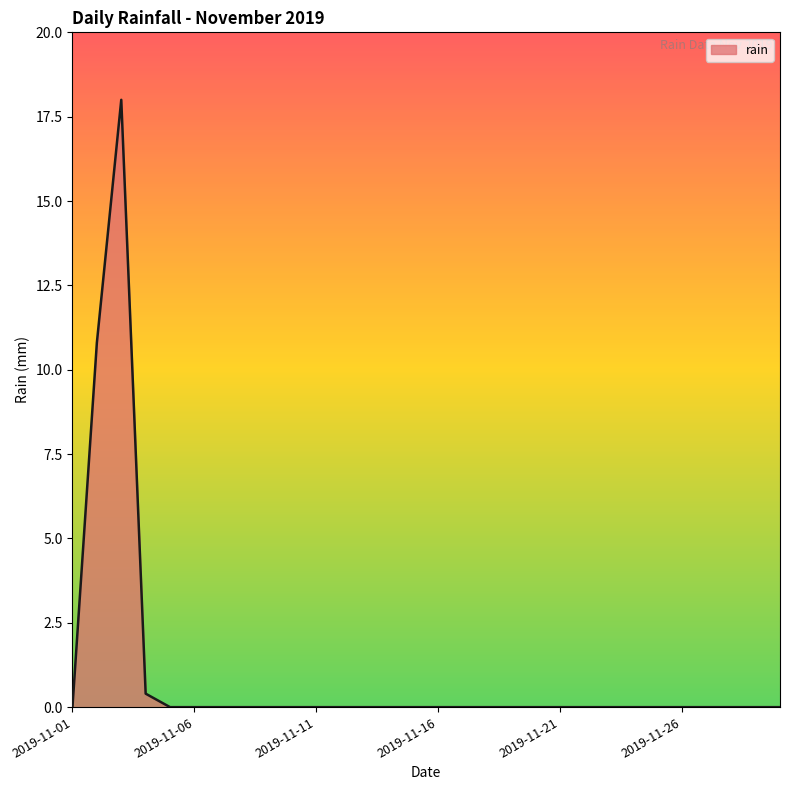

What is the maximum value shown in the chart?

18.0